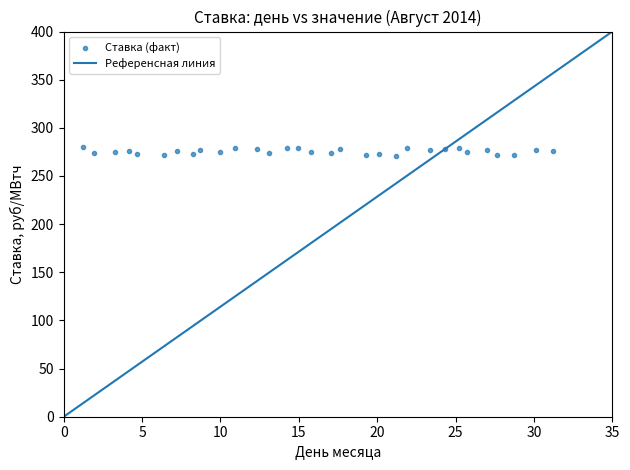

What is the range of X values (max minus min)?

30.0